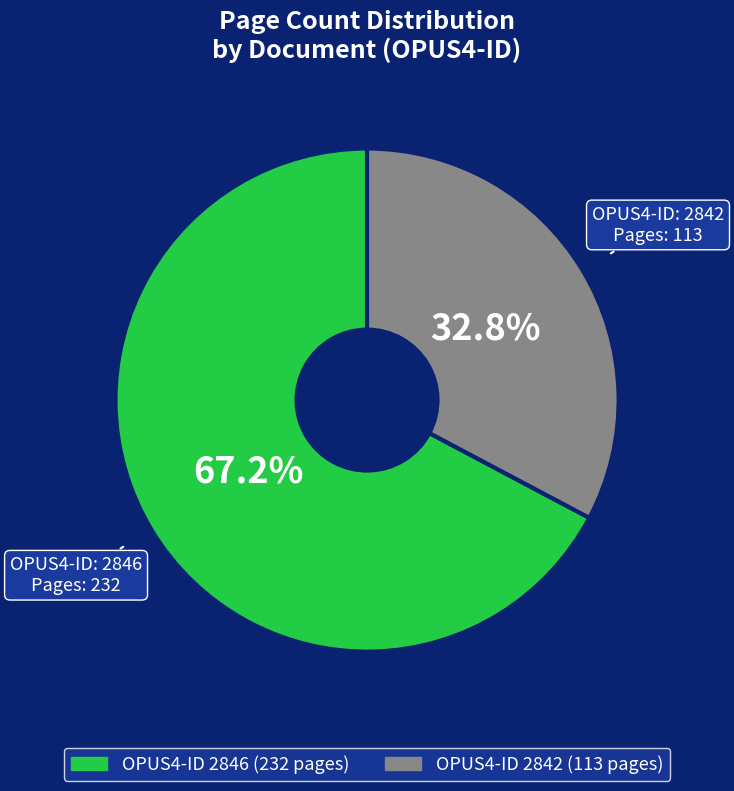

Is there a majority slice in this chart?

Yes